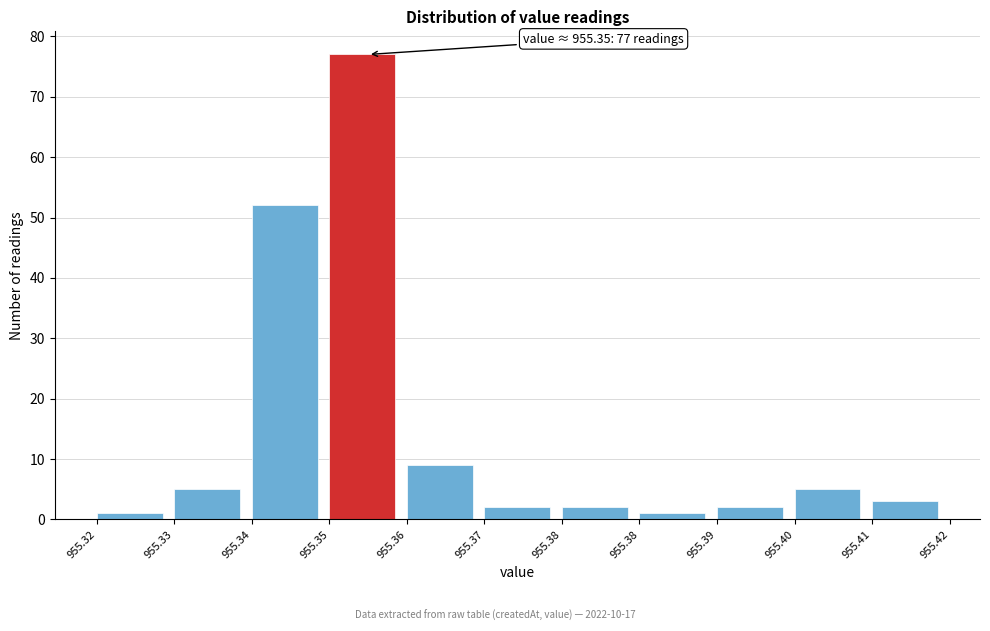

How many categories are shown in the chart?

11